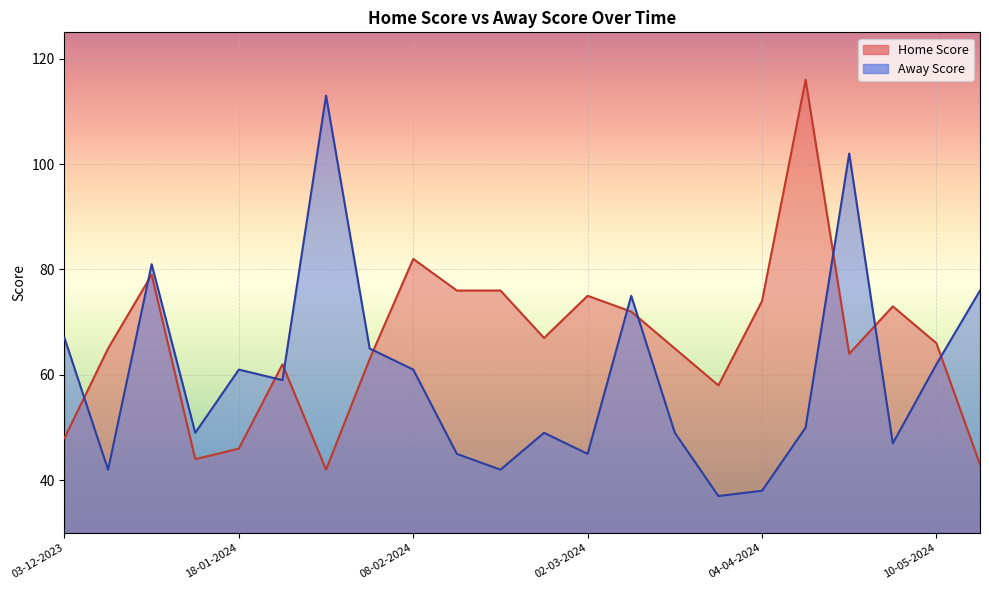

At which label does Home Score first exceed 66?

04-01-2024